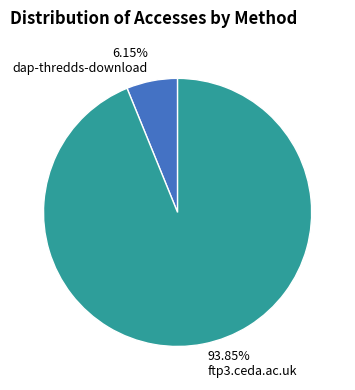

Rank the categories by value from highest to lowest.

93.85% ftp3.ceda.ac.uk, 6.15% dap-thredds-download